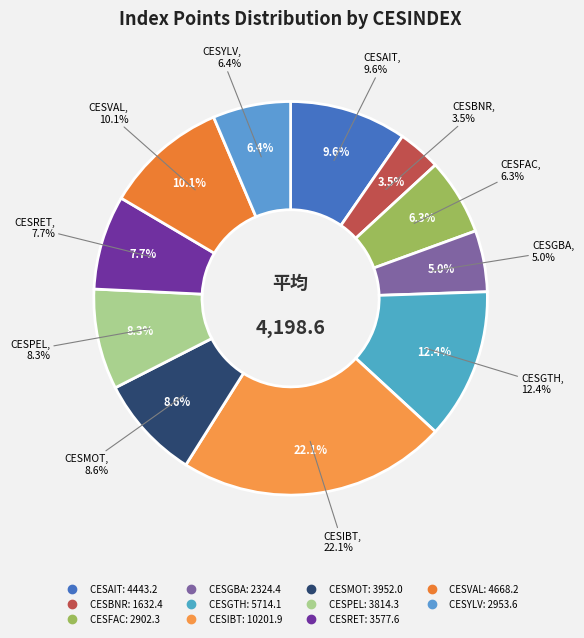

To the nearest percent, what portion does CESYLV represent?

6%